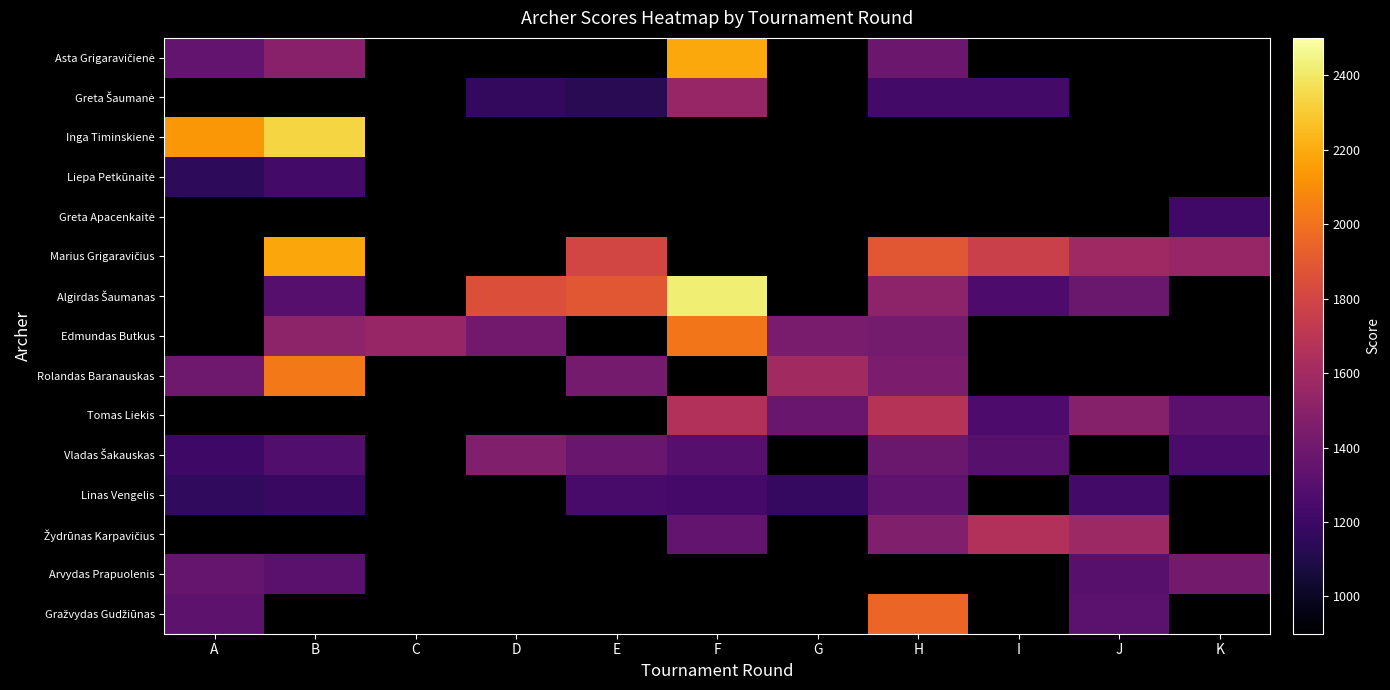

How many positive values does the Liepa Petkūnaitė series have?

2